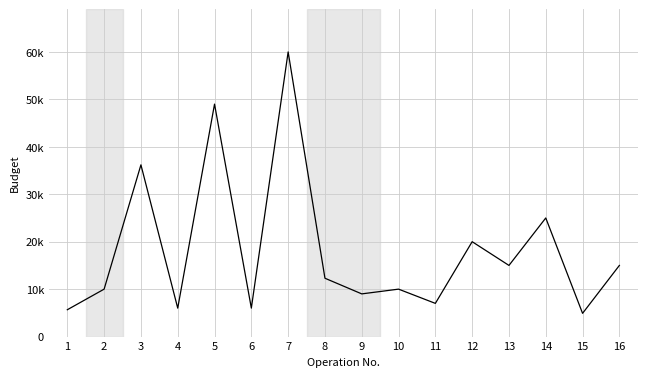

Where is the data nearest to the value 32450?

3